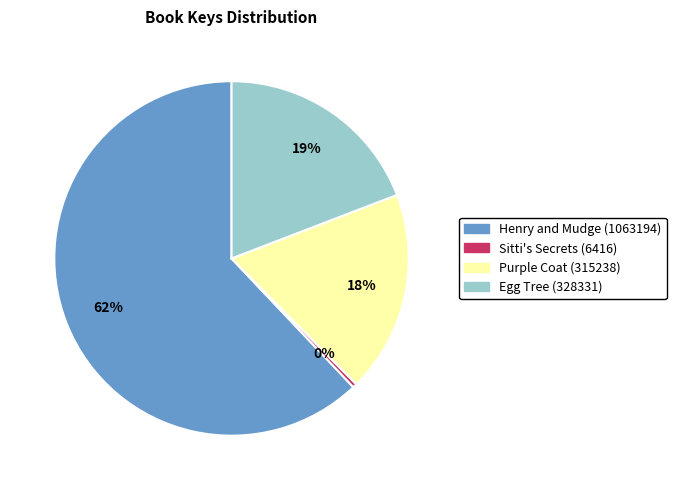

The Henry and Mudge (1063194) slice represents 62% of the pie. True or false?

True